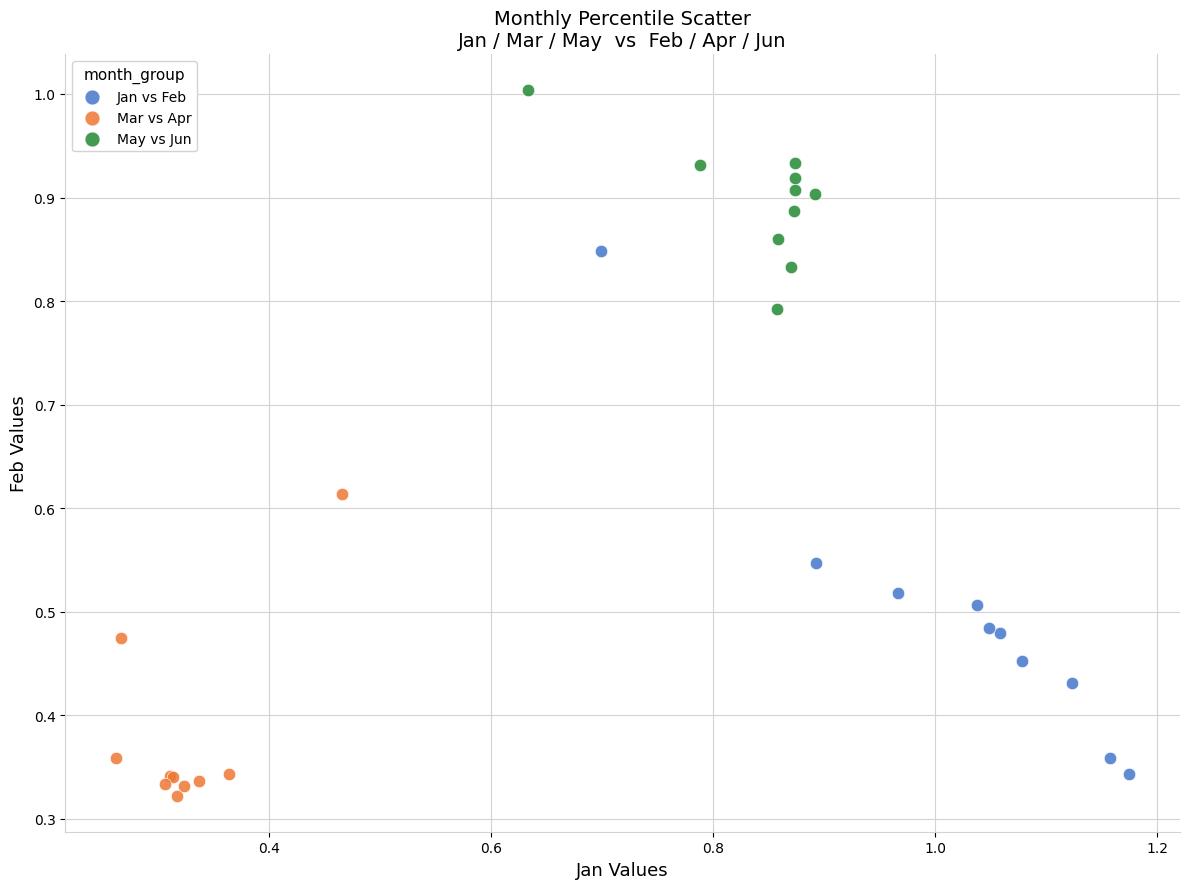

Which series contains the lowest Y value?

Mar vs Apr